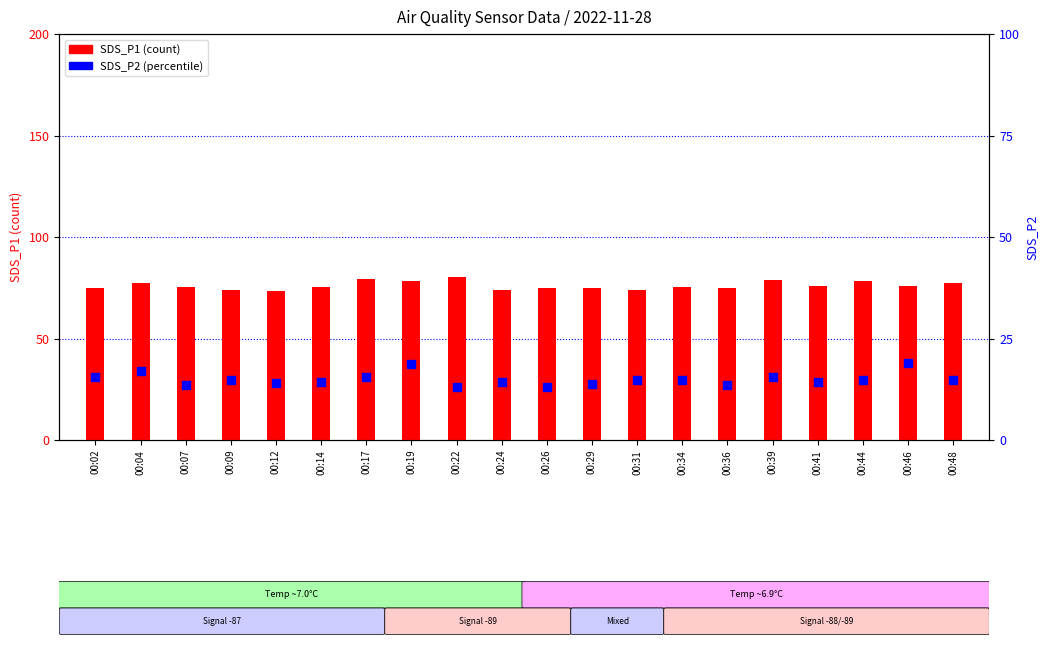

What is the total value across all series at 00:04?

94.2